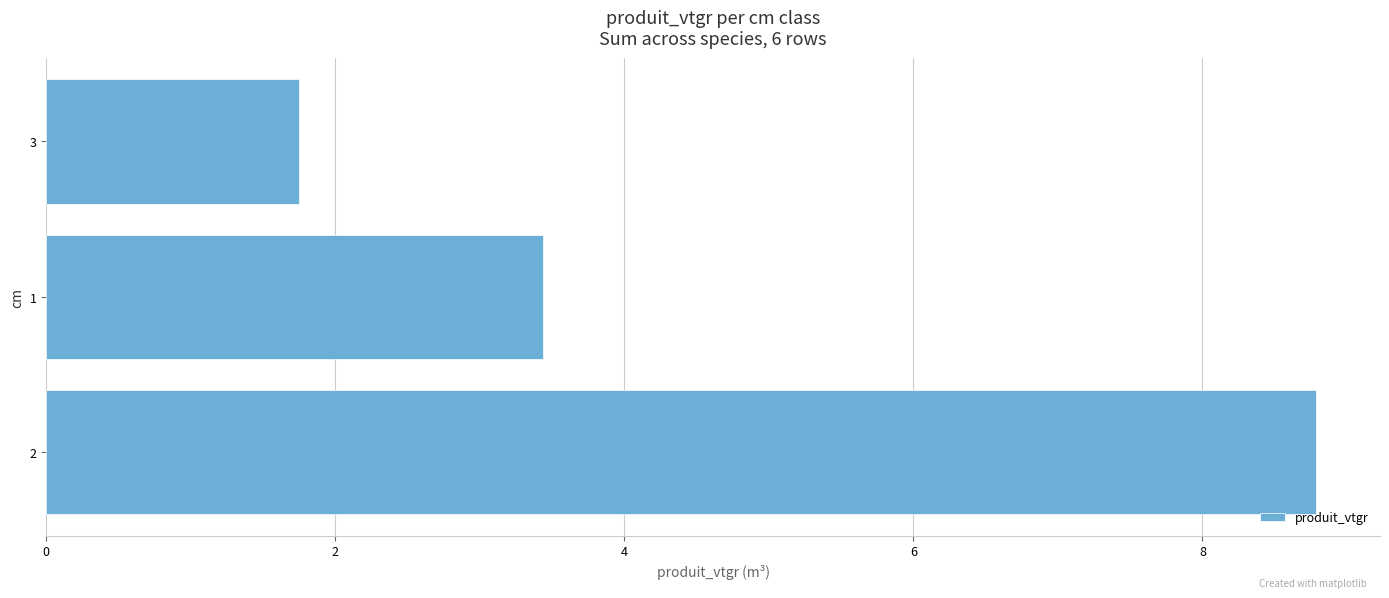

List the labels in order of value, largest first.

2, 1, 3